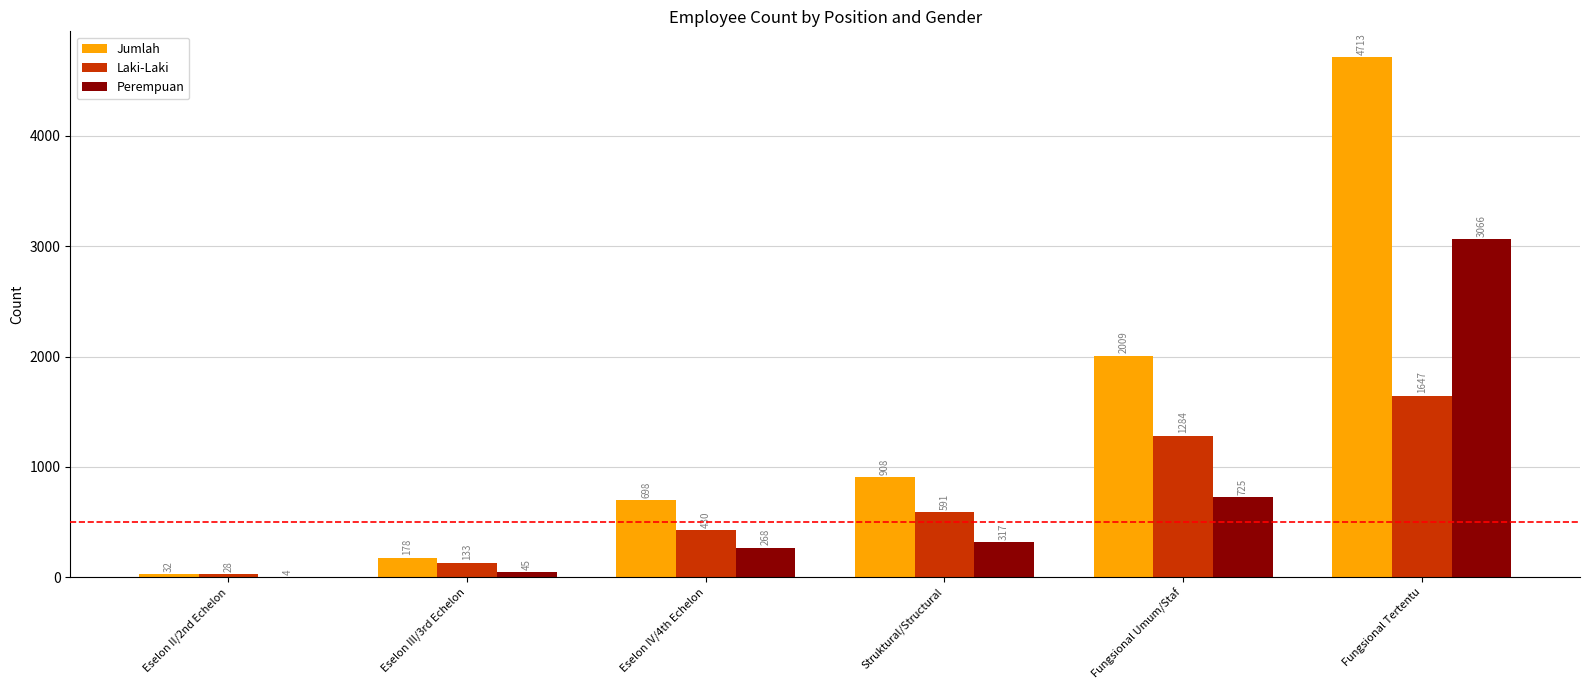

Which label corresponds to the largest value in the chart?

Fungsional Tertentu